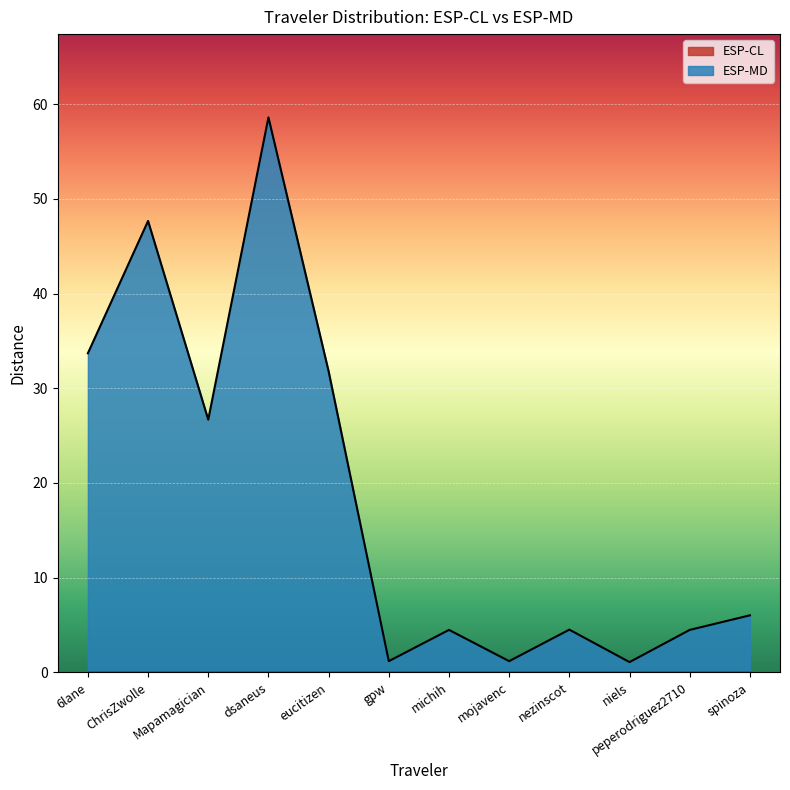

At which category is the sum across all series the highest?

dsaneus